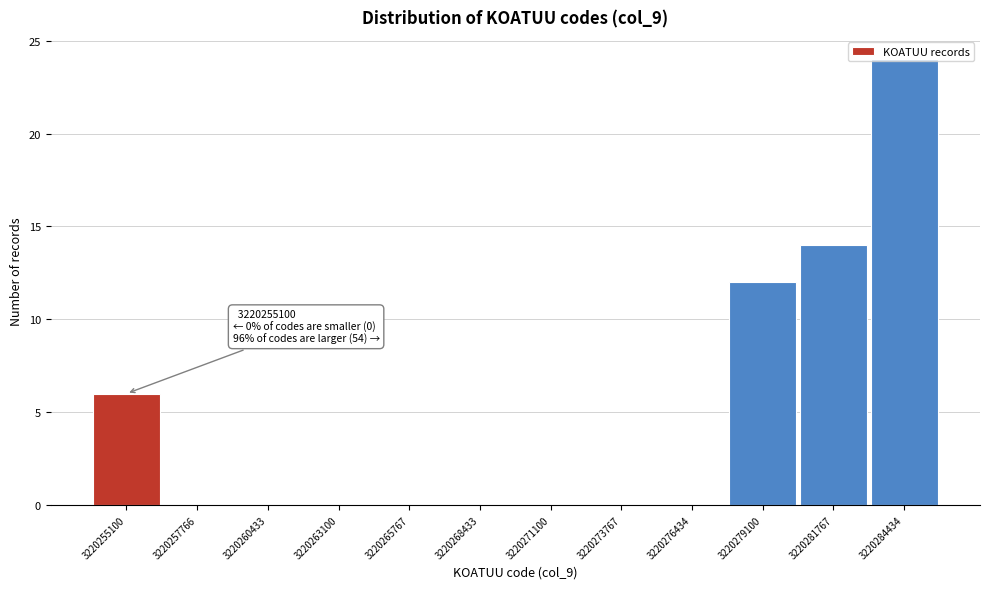

What is the sum of all values?

56